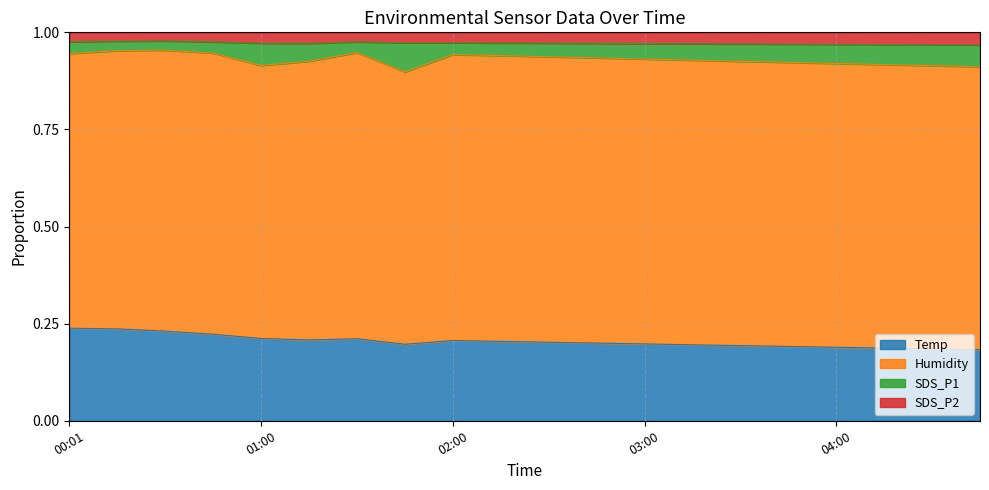

Is it true that Temp equals 0.4 at 02:00?

False